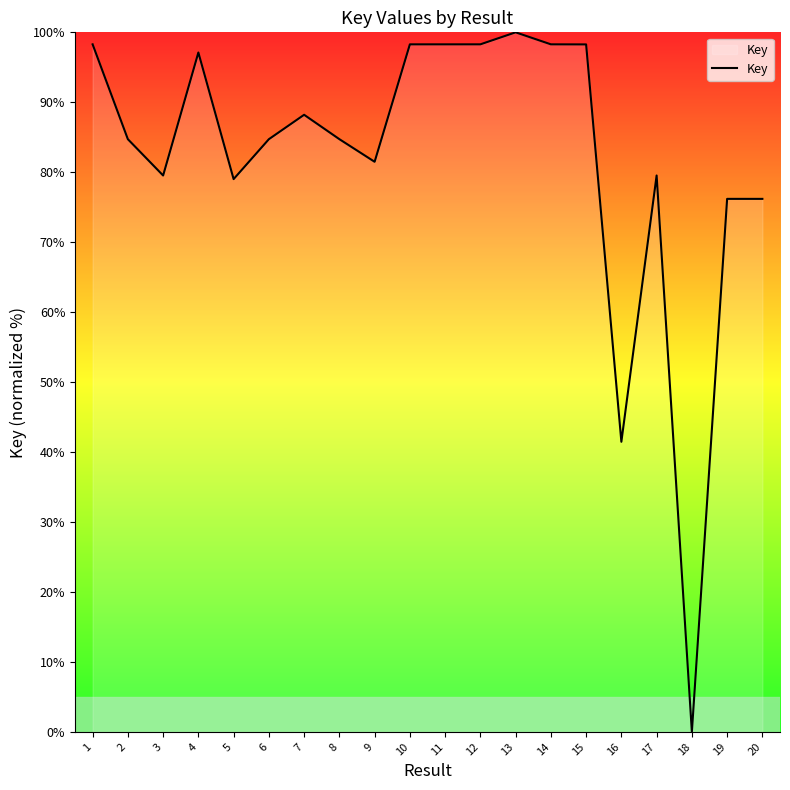

At which label is the value closest to 50?

16